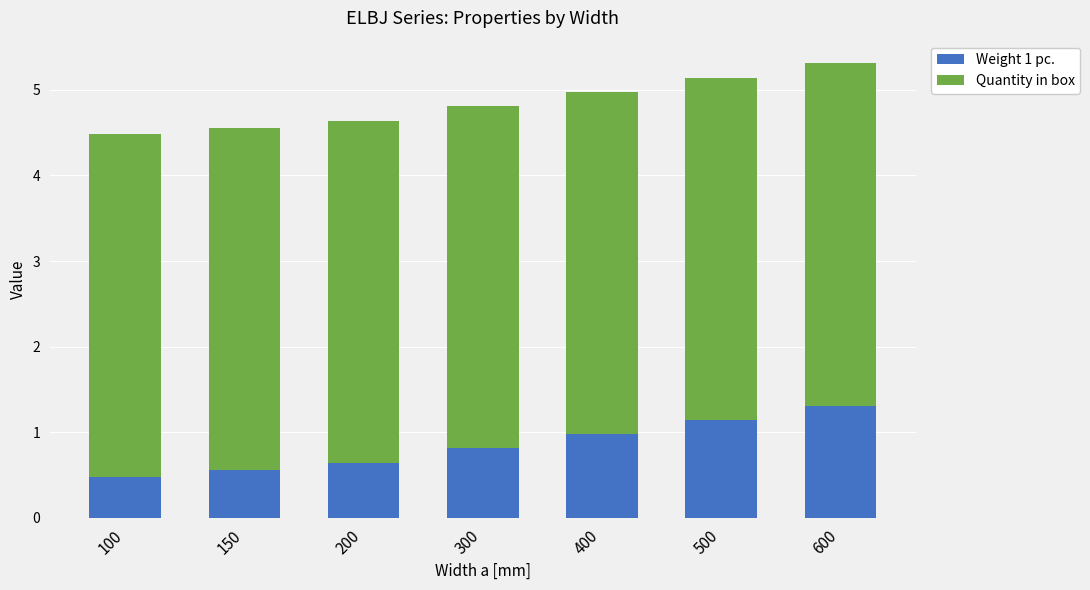

Reading left to right, transcribe the values for Weight 1 pc..

100=0.5	150=0.6	200=0.6	300=0.8	400=1.0	500=1.1	600=1.3